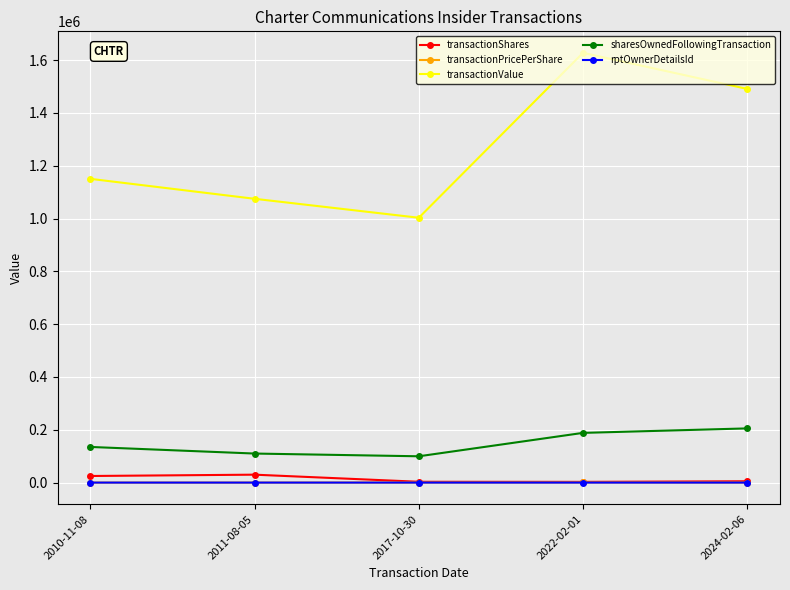

True or false: sharesOwnedFollowingTransaction and transactionValue intersect in this chart.

False